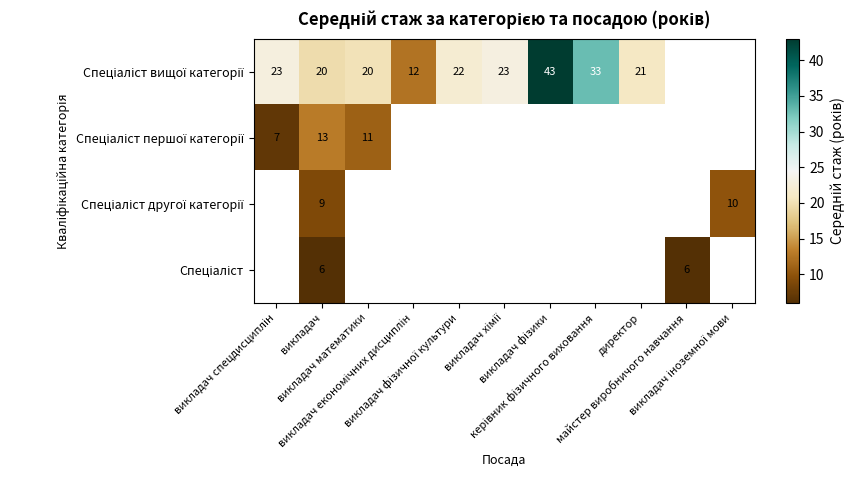

What is the highest value of the Спеціаліст першої категорії series?

13.0